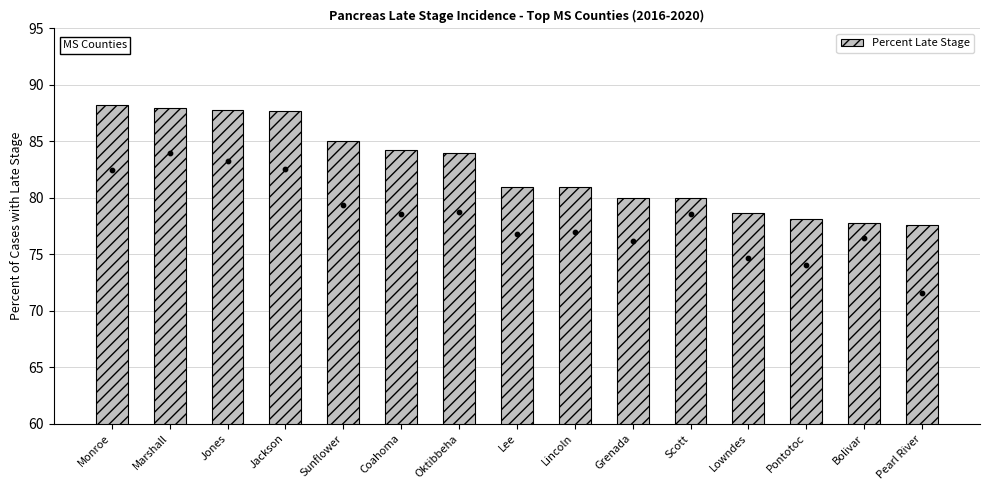

Which has a higher value, Scott or Marshall?

Marshall